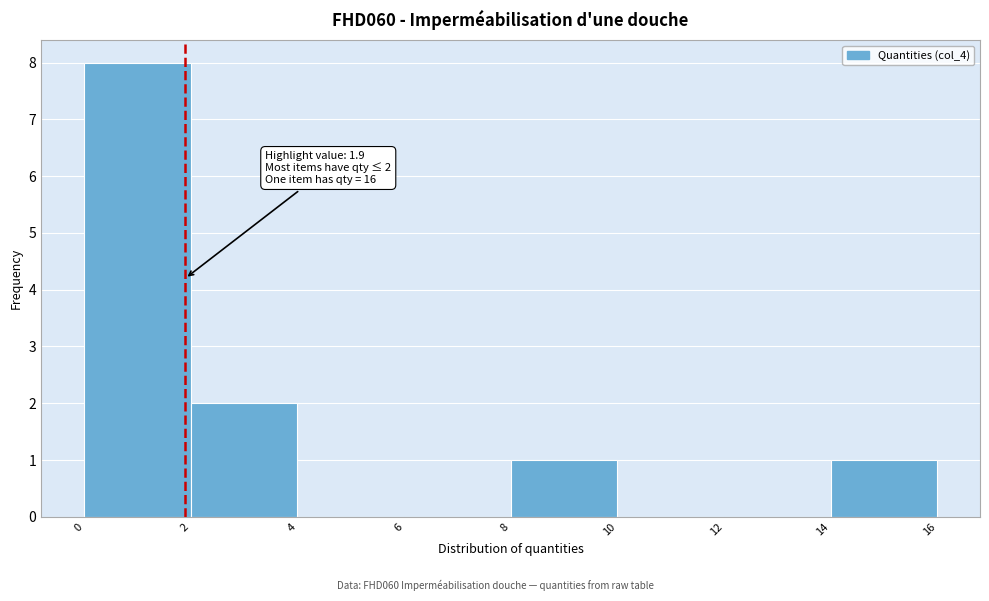

Over which range of the x-axis is the bar tallest?

0 to 2